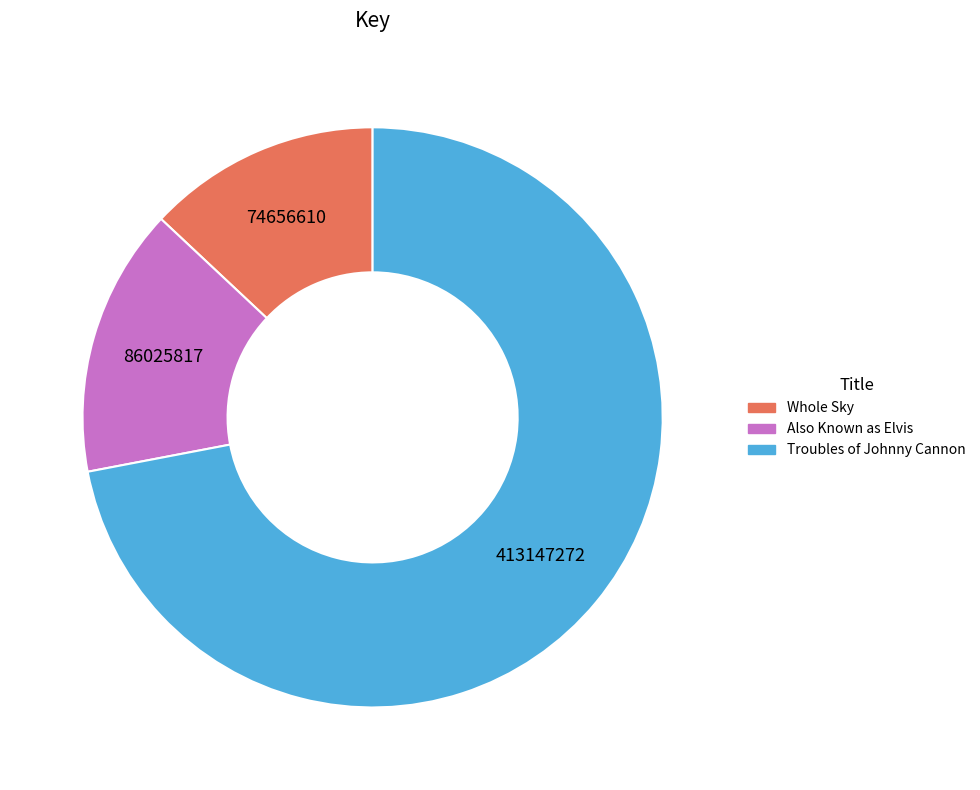

Which slice is the smallest?

Whole Sky